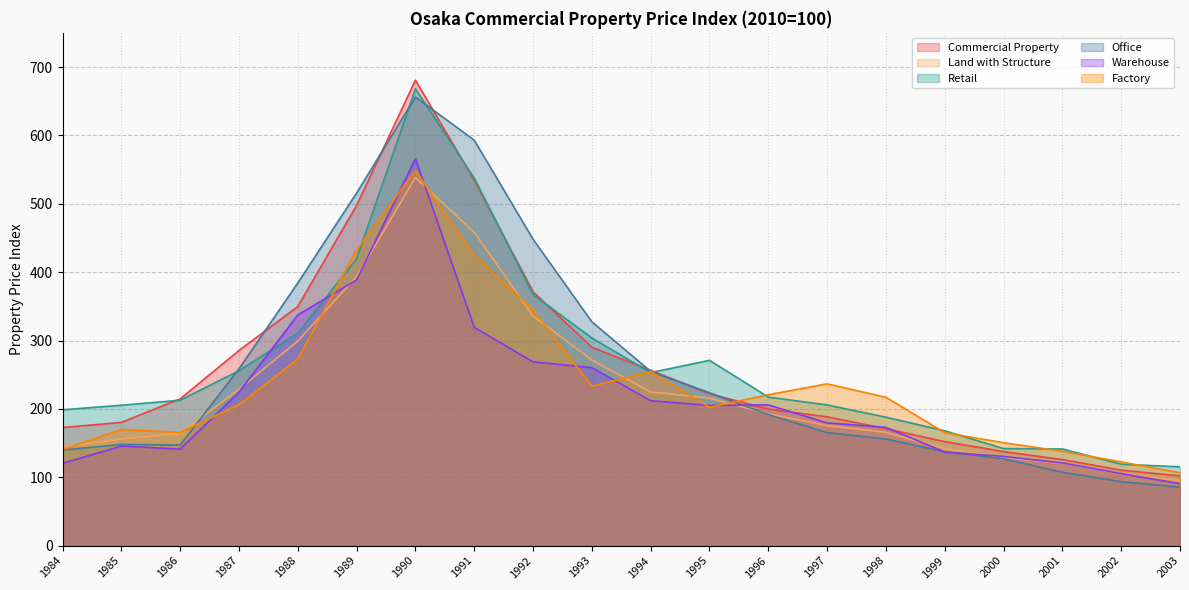

How many lines are shown in the chart?

6